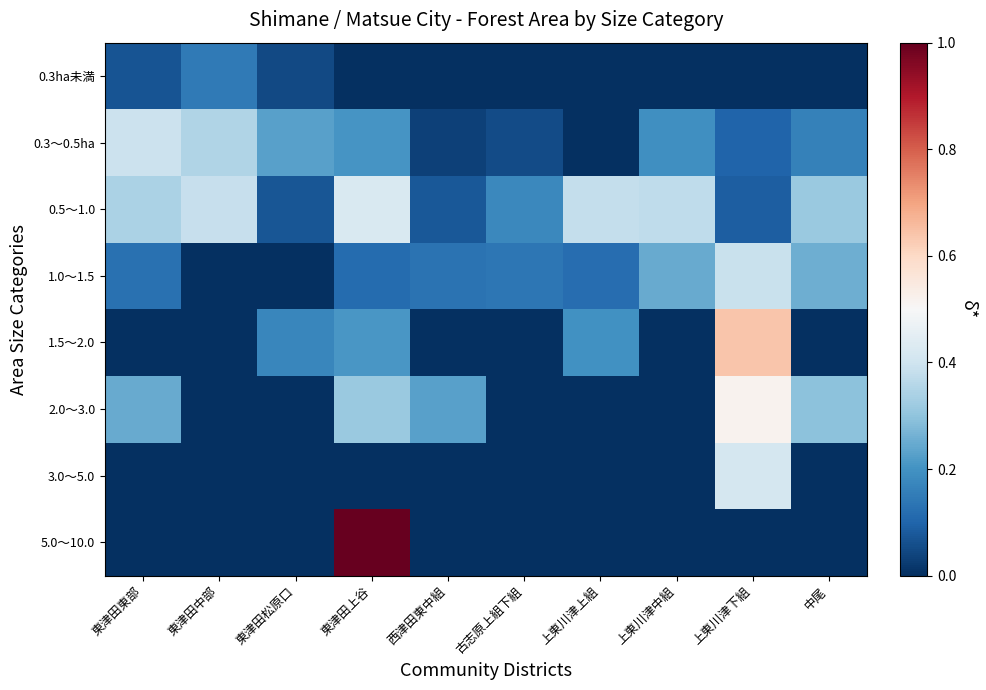

Reading left to right, extract all data points from this chart.

0.3ha未満: 東津田東部=0.1	東津田中部=0.1	東津田松原口=0.1	東津田上谷=0.0	西津田東中組=0.0	古志原上組下組=0.0	上東川津上組=0.0	上東川津中組=0.0	上東川津下組=0.0	中尾=0.0
0.3～0.5ha: 東津田東部=0.4	東津田中部=0.3	東津田松原口=0.2	東津田上谷=0.2	西津田東中組=0.0	古志原上組下組=0.1	上東川津上組=0.0	上東川津中組=0.2	上東川津下組=0.1	中尾=0.2
0.5～1.0: 東津田東部=0.3	東津田中部=0.4	東津田松原口=0.1	東津田上谷=0.4	西津田東中組=0.1	古志原上組下組=0.2	上東川津上組=0.4	上東川津中組=0.4	上東川津下組=0.1	中尾=0.3
1.0～1.5: 東津田東部=0.1	東津田中部=0.0	東津田松原口=0.0	東津田上谷=0.1	西津田東中組=0.1	古志原上組下組=0.1	上東川津上組=0.1	上東川津中組=0.2	上東川津下組=0.4	中尾=0.3
1.5～2.0: 東津田東部=0.0	東津田中部=0.0	東津田松原口=0.2	東津田上谷=0.2	西津田東中組=0.0	古志原上組下組=0.0	上東川津上組=0.2	上東川津中組=0.0	上東川津下組=0.6	中尾=0.0
2.0～3.0: 東津田東部=0.2	東津田中部=0.0	東津田松原口=0.0	東津田上谷=0.3	西津田東中組=0.2	古志原上組下組=0.0	上東川津上組=0.0	上東川津中組=0.0	上東川津下組=0.5	中尾=0.3
3.0～5.0: 東津田東部=0.0	東津田中部=0.0	東津田松原口=0.0	東津田上谷=0.0	西津田東中組=0.0	古志原上組下組=0.0	上東川津上組=0.0	上東川津中組=0.0	上東川津下組=0.4	中尾=0.0
5.0～10.0: 東津田東部=0.0	東津田中部=0.0	東津田松原口=0.0	東津田上谷=1.0	西津田東中組=0.0	古志原上組下組=0.0	上東川津上組=0.0	上東川津中組=0.0	上東川津下組=0.0	中尾=0.0